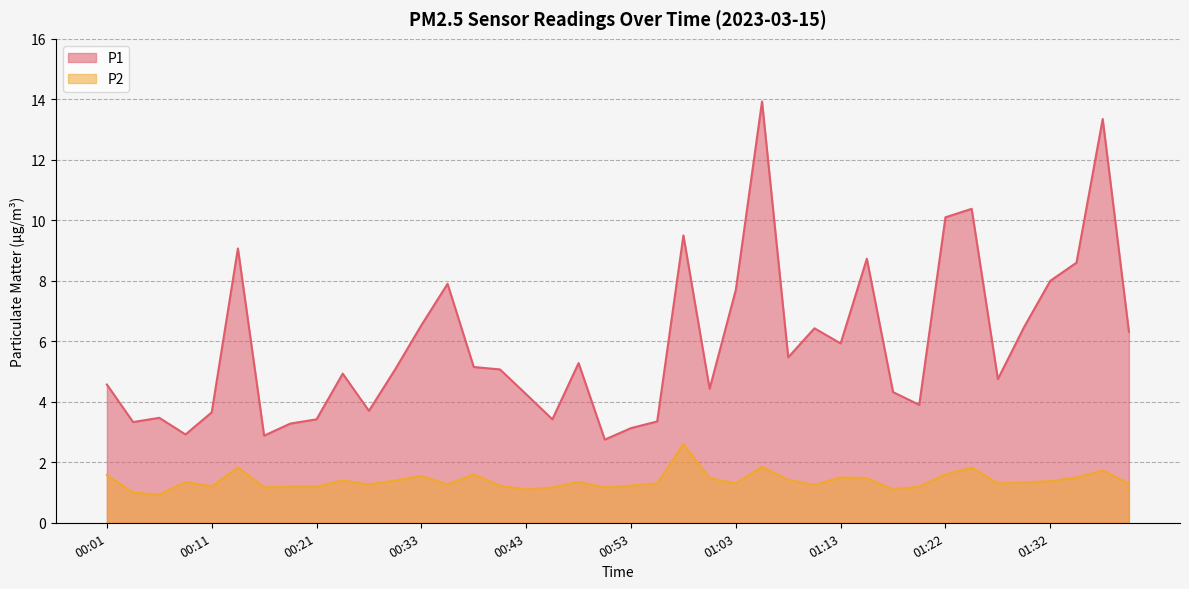

What is the total value across all series at 01:13?

7.4